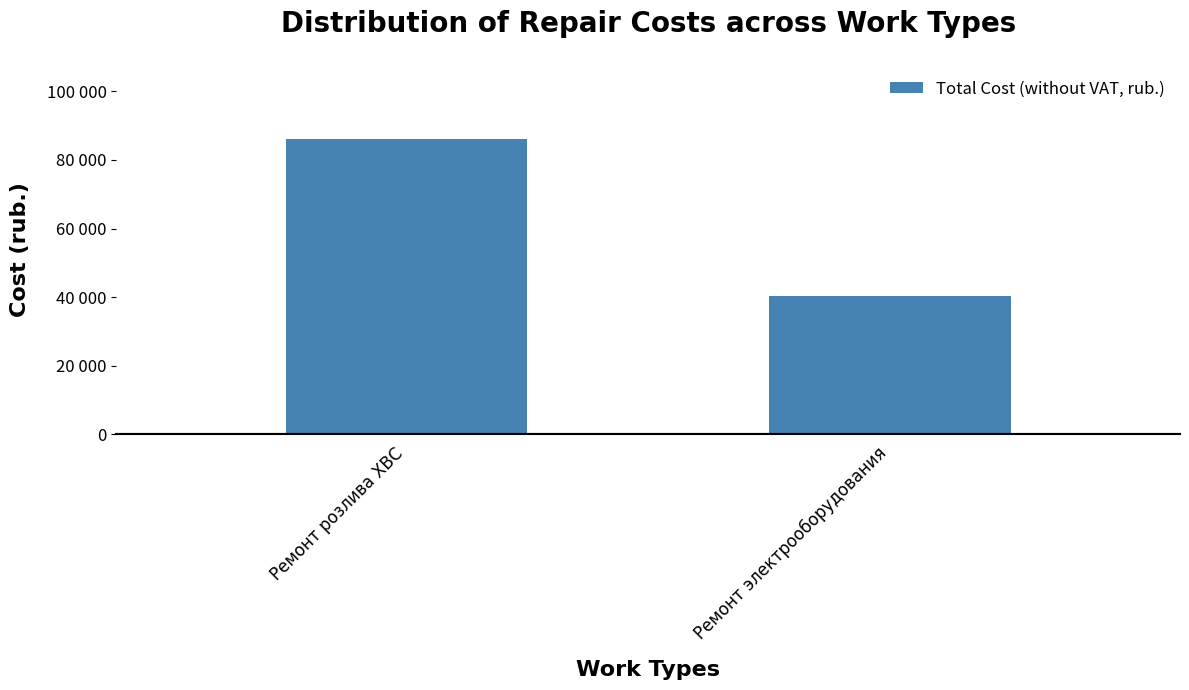

At which label is the value closest to 63134?

Ремонт электрооборудования